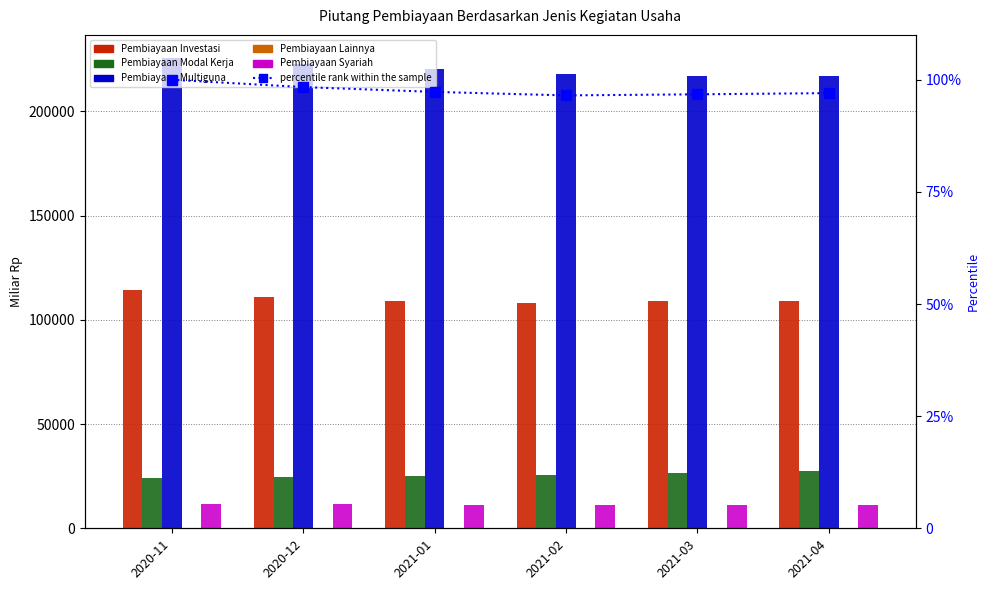

What position from the right is 2020-12?

5